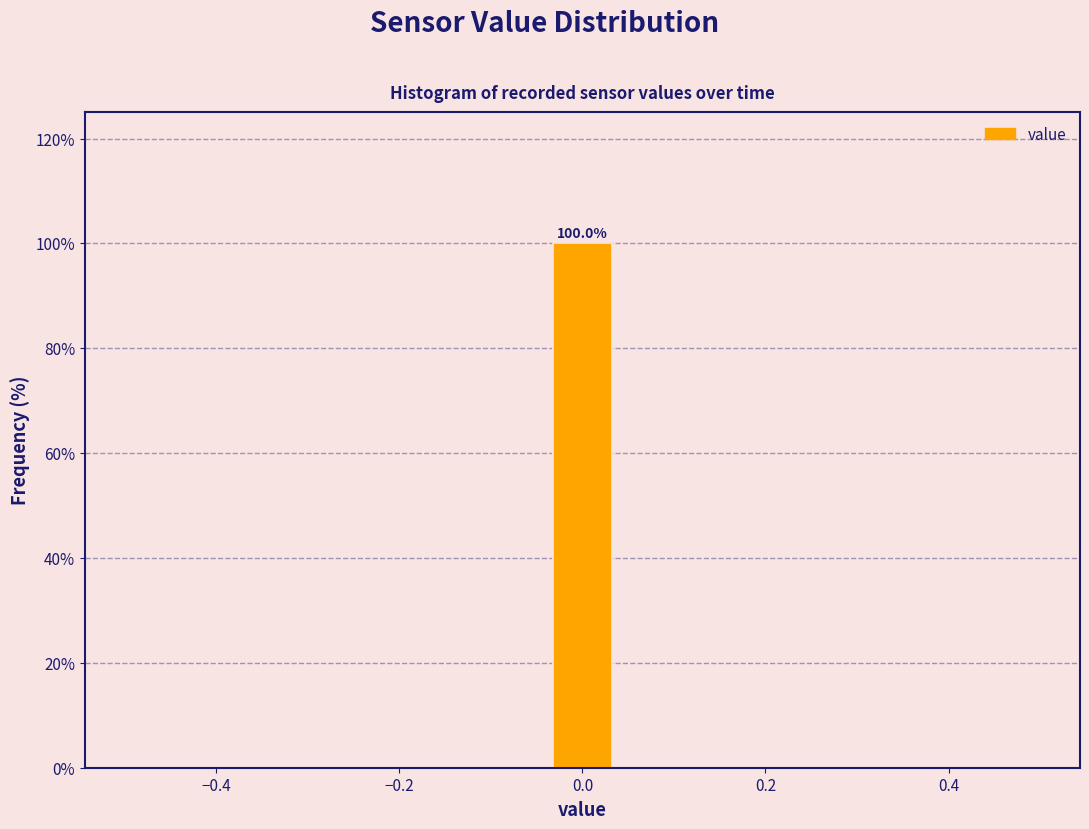

Around what value on the x-axis is the tallest bar? Give the approximate position of its centre, as read against the axis.

0.00